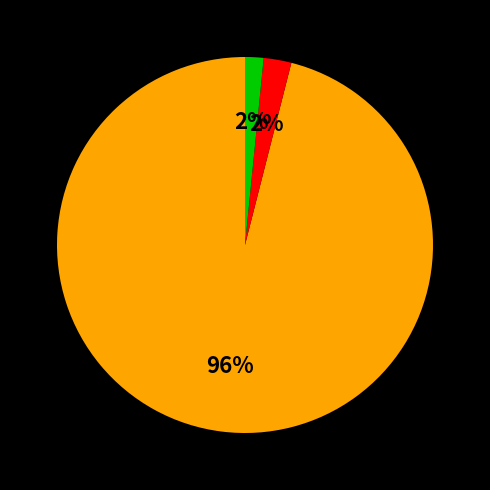

Is there any slice that represents more than half of the pie?

Yes